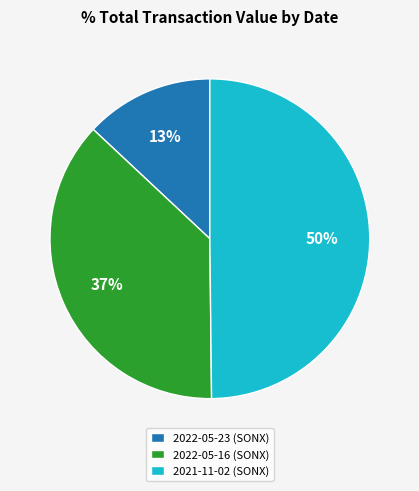

Is the sum of 2021-11-02 (SONX) and 2022-05-23 (SONX) greater than half?

Yes